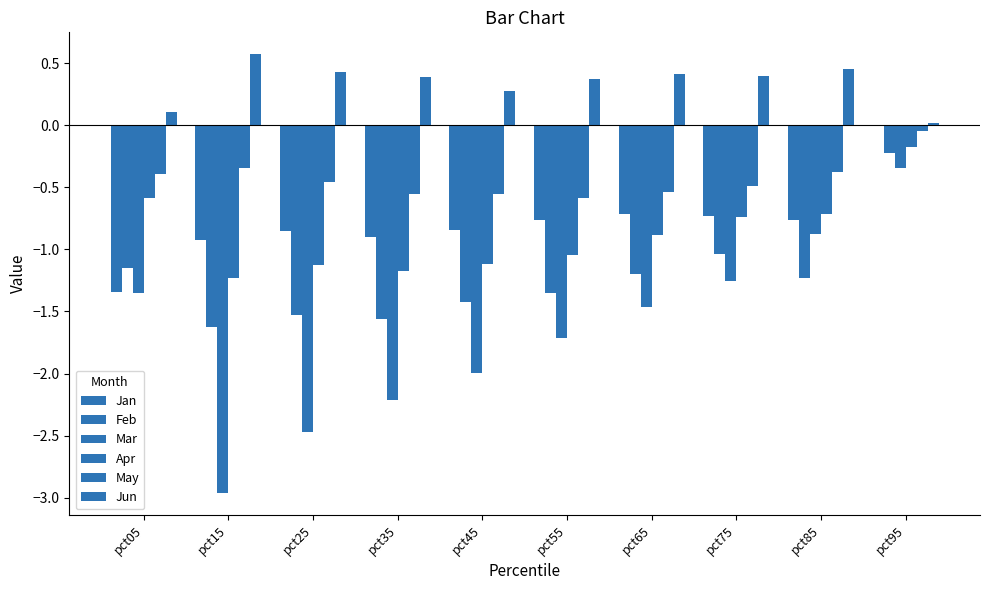

The Jun series shows 0.4 at pct35. True or false?

True